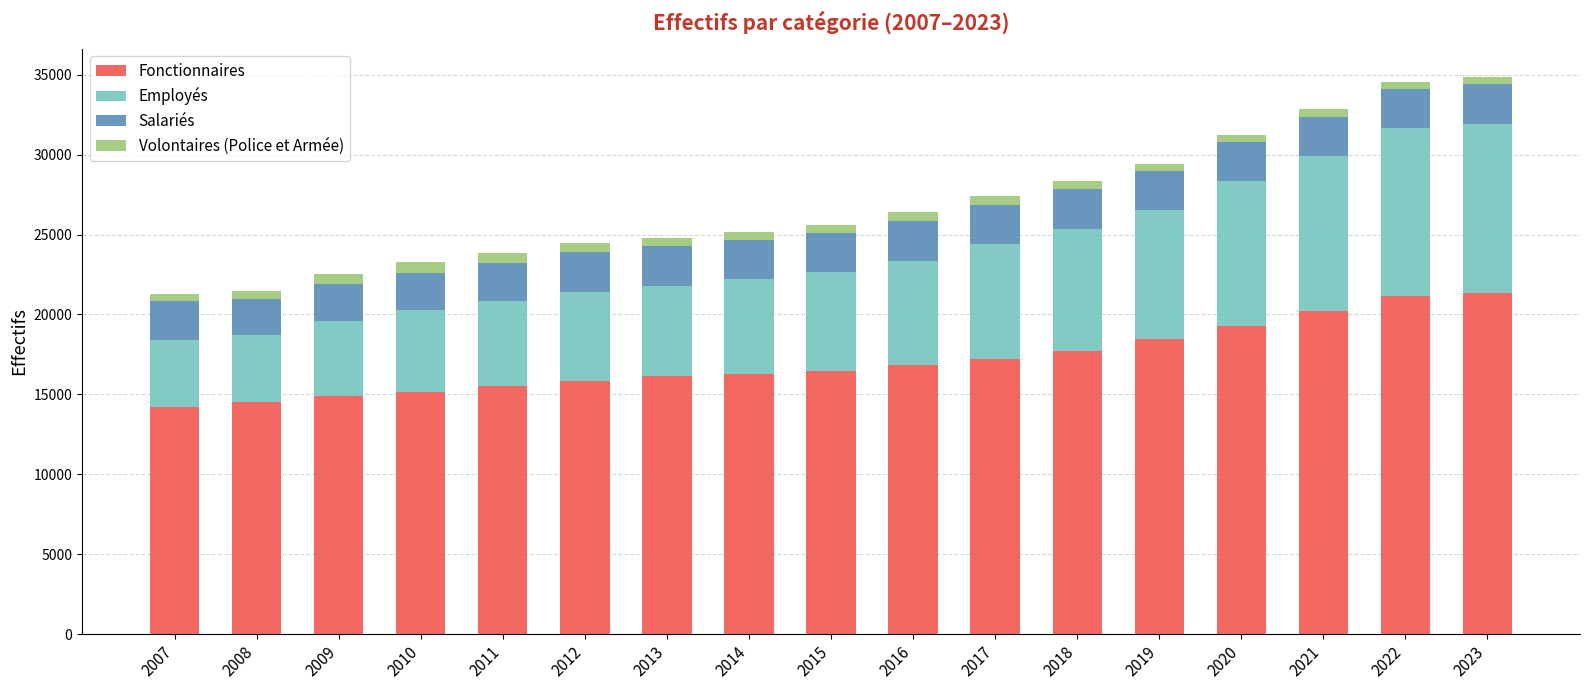

The Salariés series shows 2473 at 2021. True or false?

True